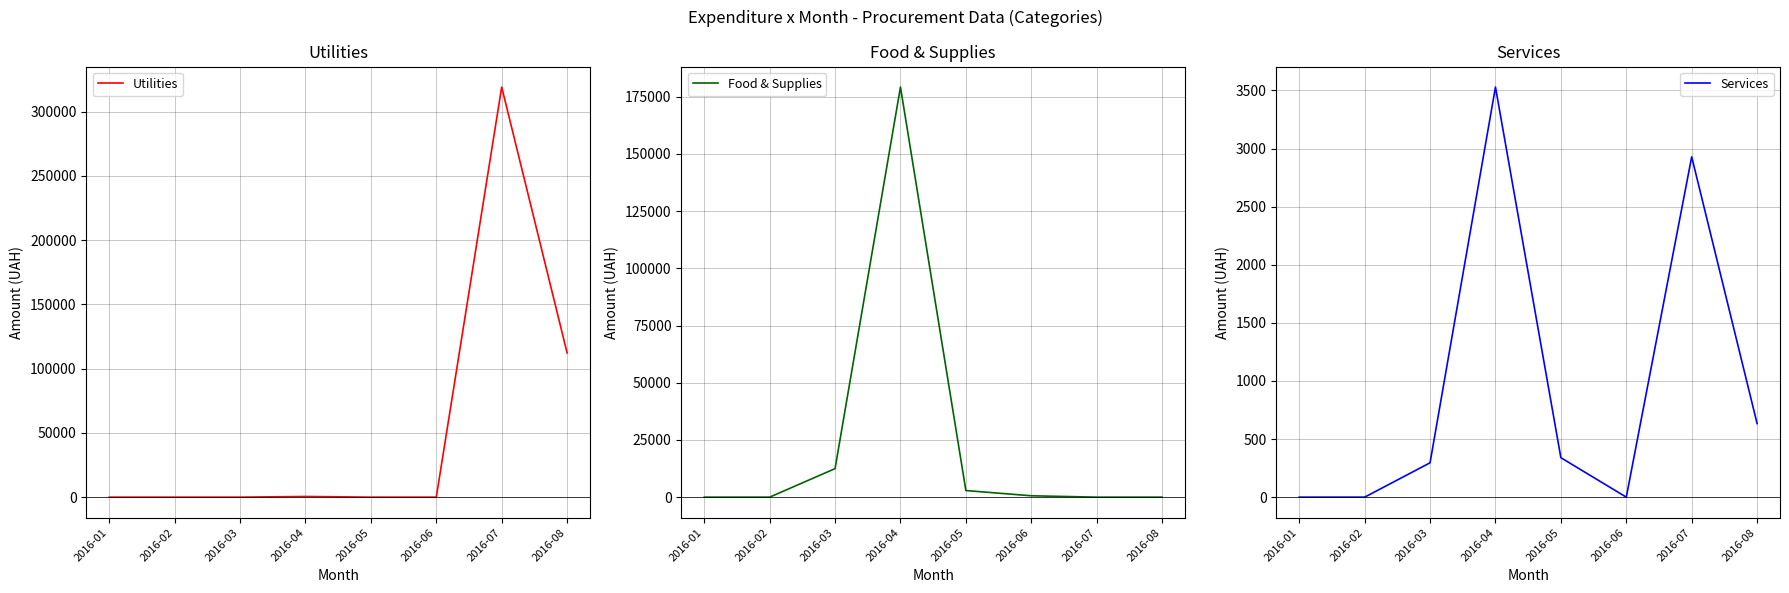

At which category does Services reach its first local valley?

2016-06